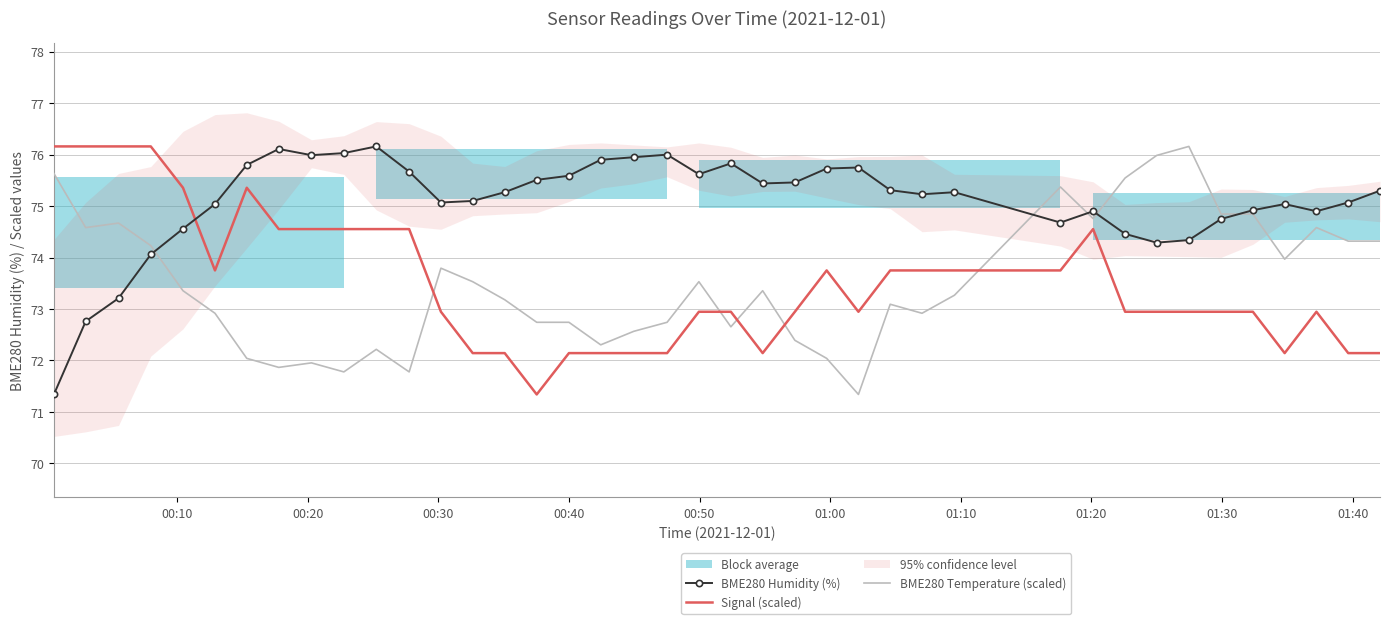

True or false: Signal (scaled) has more than 1 points higher than both neighbors.

True